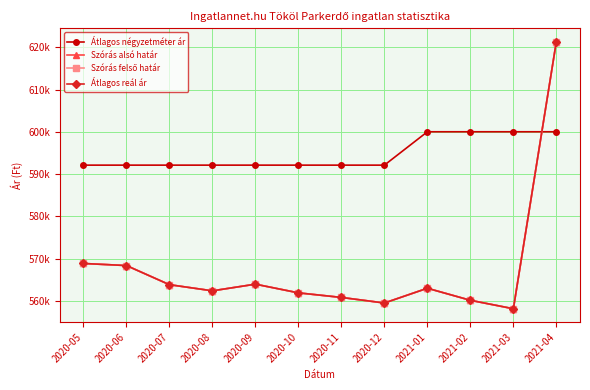

What is the greatest value displayed?

621343